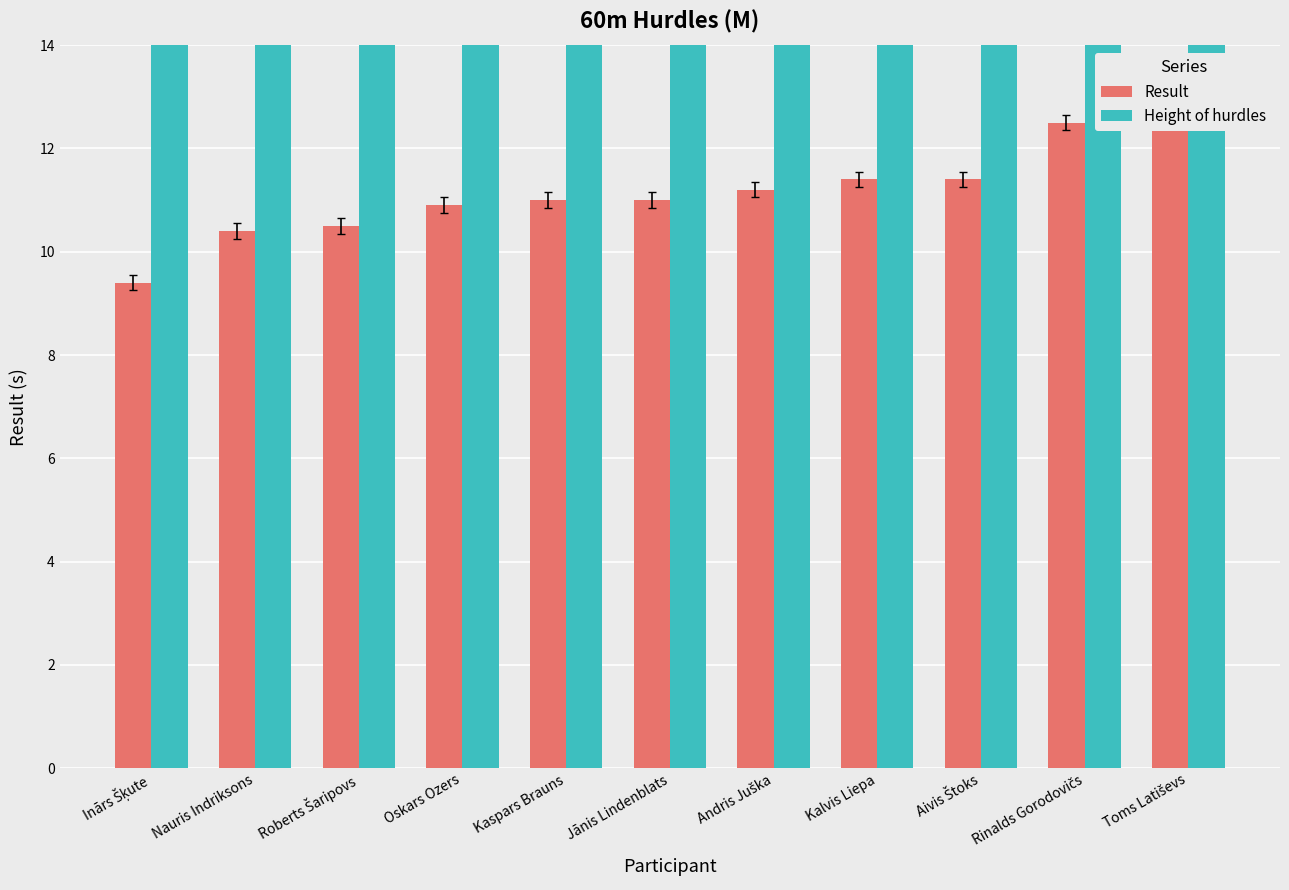

Reading left to right, extract all data points from this chart.

Result: 9.4	10.4	10.5	10.9	11.0	11.0	11.2	11.4	11.4	12.5	12.8
Height of hurdles: 76.2	76.2	76.2	76.2	76.2	76.2	76.2	76.2	76.2	76.2	76.2